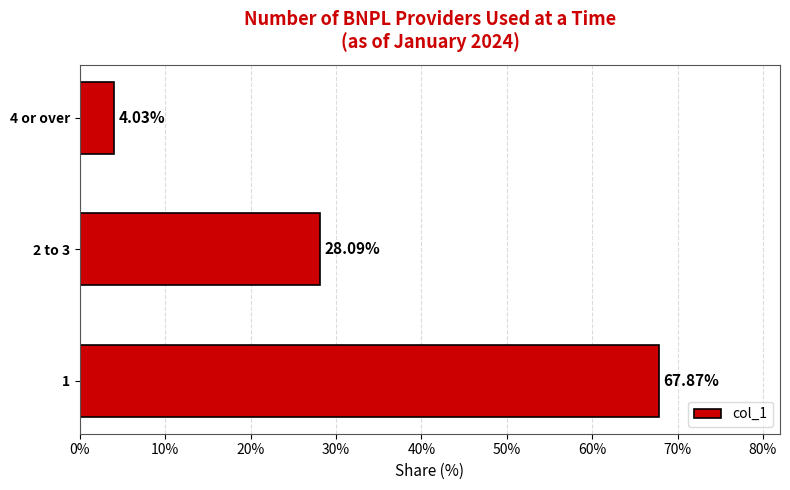

What is the change in value from 1 to 4 or over?

-63.8